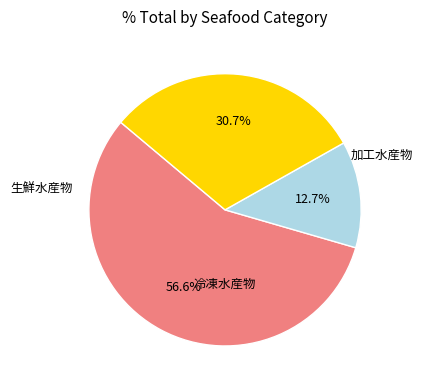

Does any single category account for the majority?

Yes